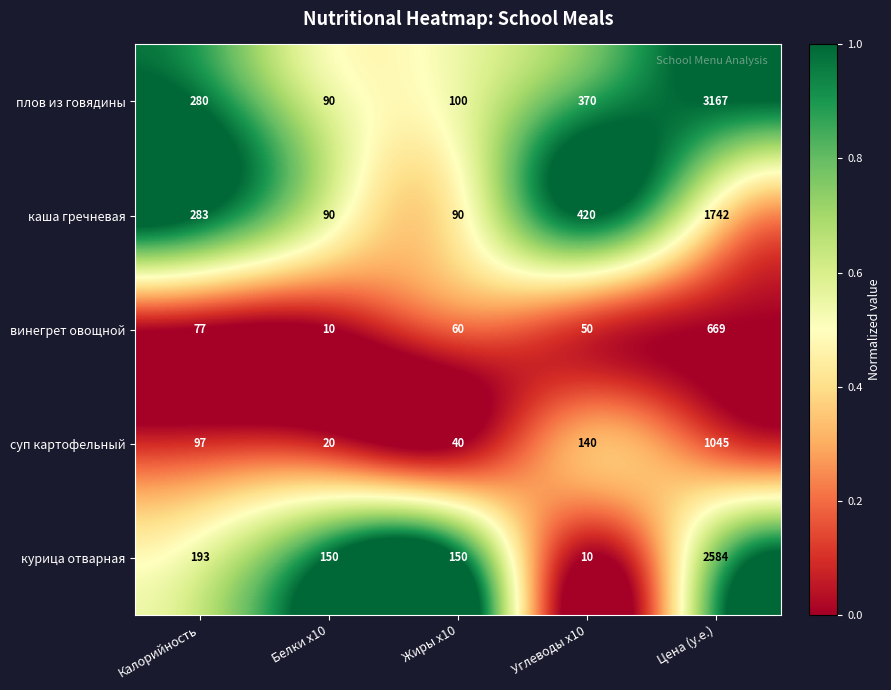

At which label does плов из говядины reach its peak?

Цена (у.е.)